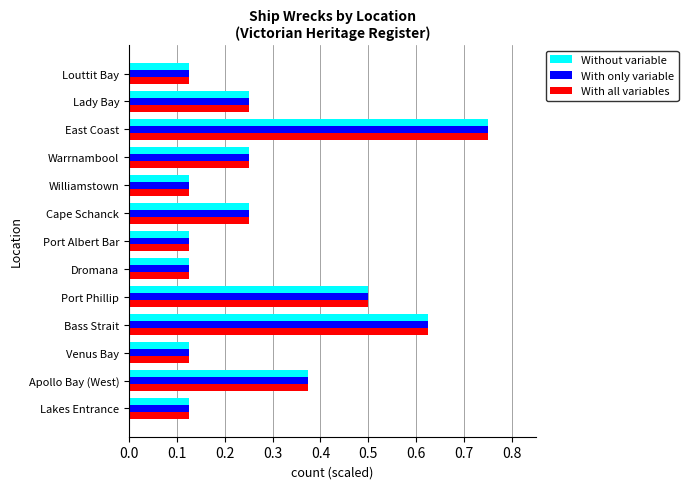

What are all the series names shown in the legend?

Without variable, With only variable, With all variables